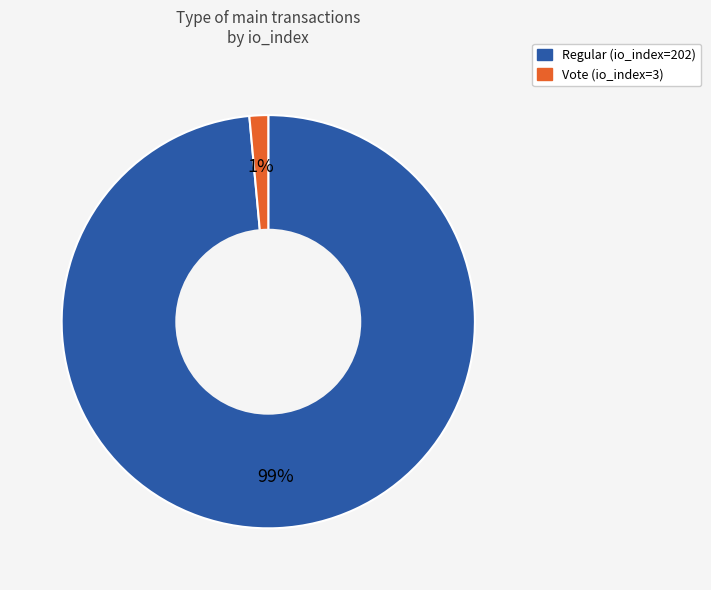

True or false: Vote (io_index=3) accounts for 1% of the total.

True